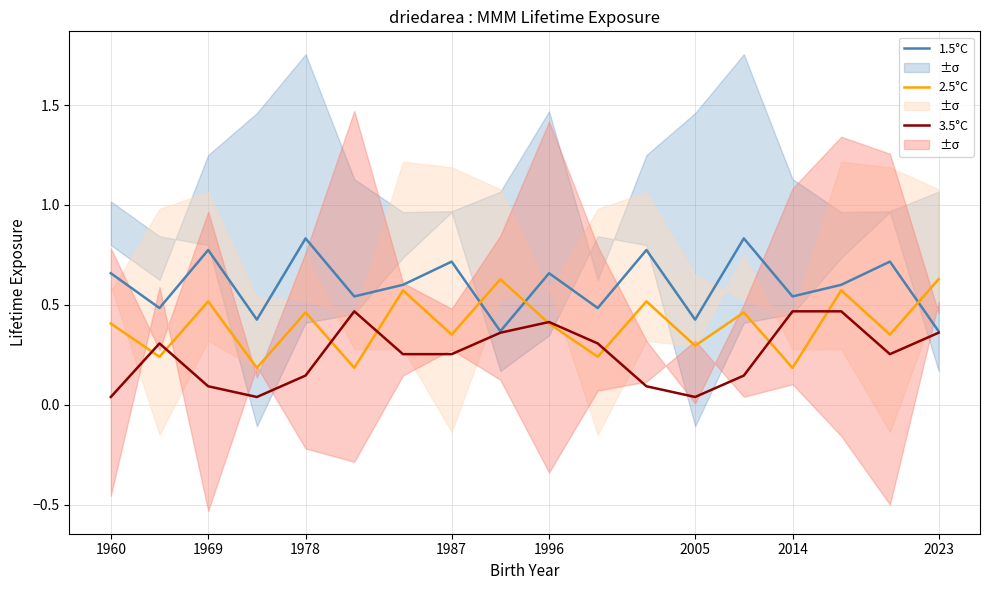

True or false: 1.5°C and 2.5°C intersect in this chart.

True